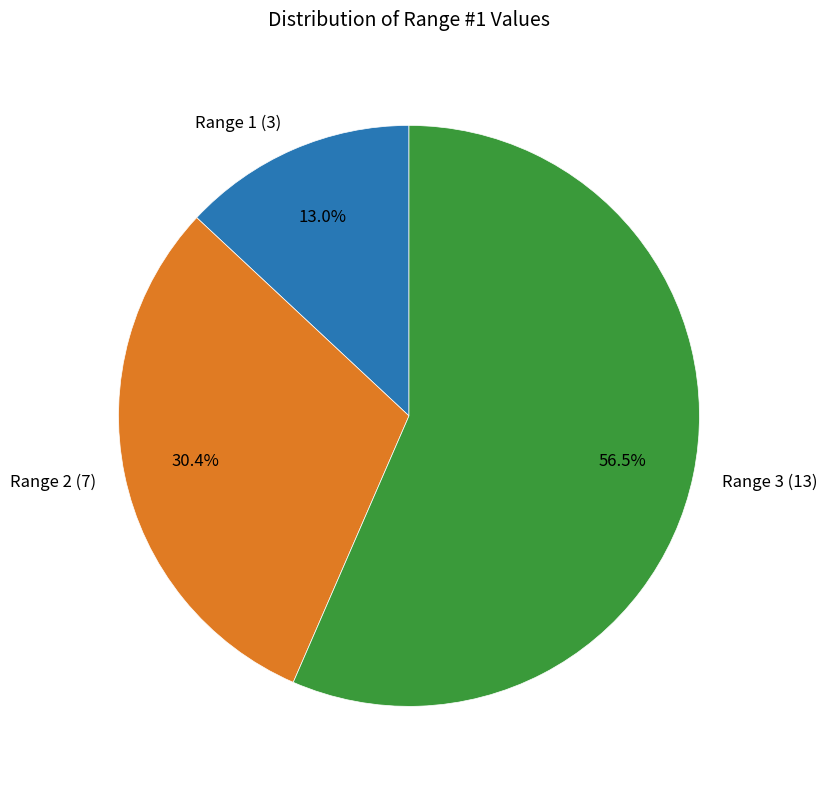

Which category has the smallest portion of the pie?

Range 1 (3)